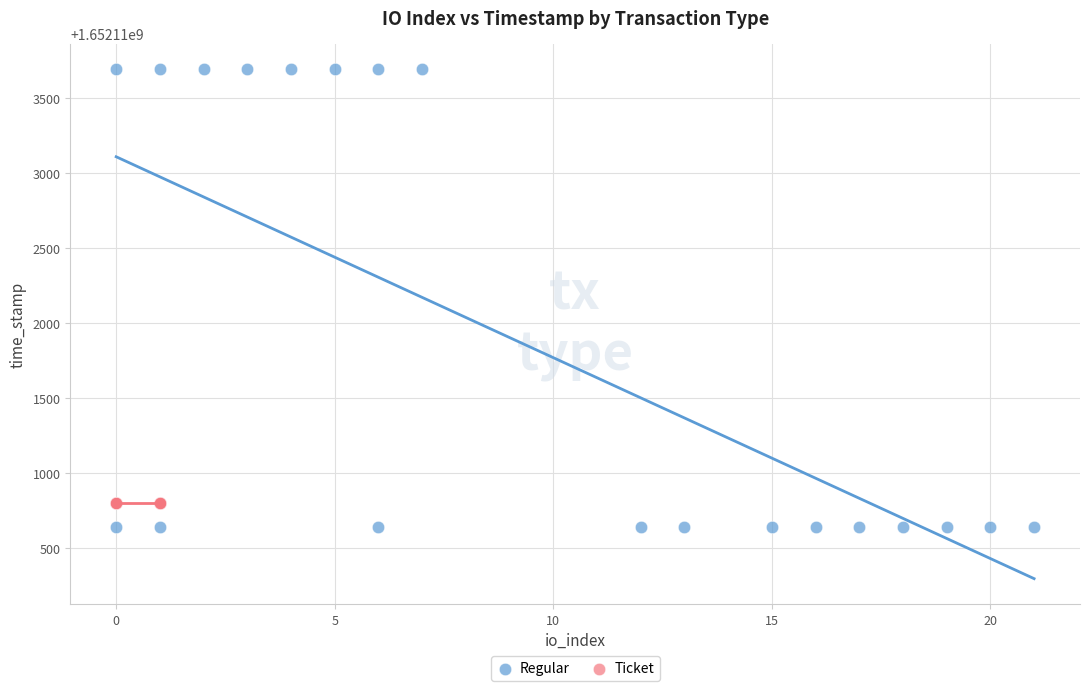

Which series reaches the maximum Y coordinate?

Regular